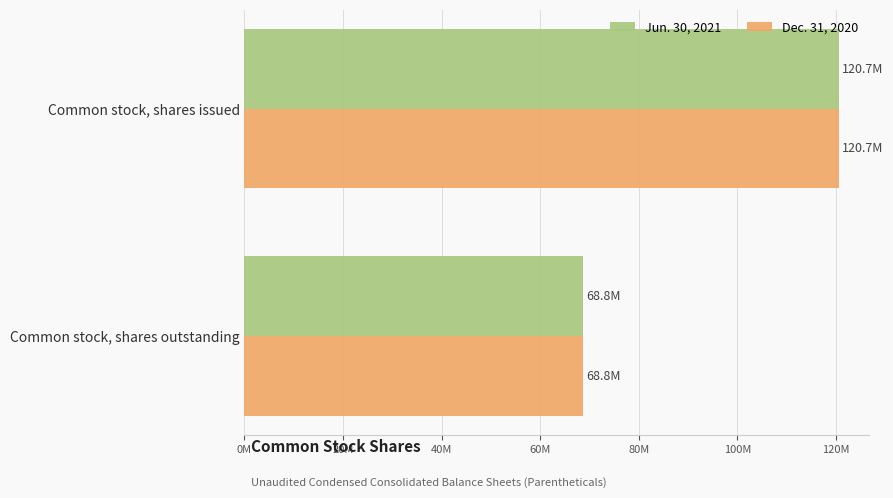

Rank the categories by Dec. 31, 2020 value from highest to lowest.

Common stock, shares issued, Common stock, shares outstanding